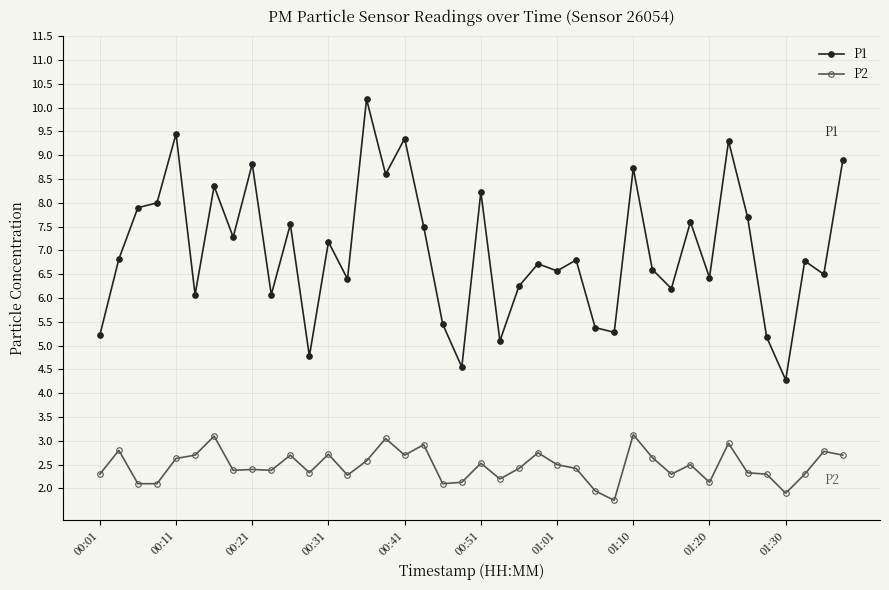

What is the minimum value shown in the chart?

1.8